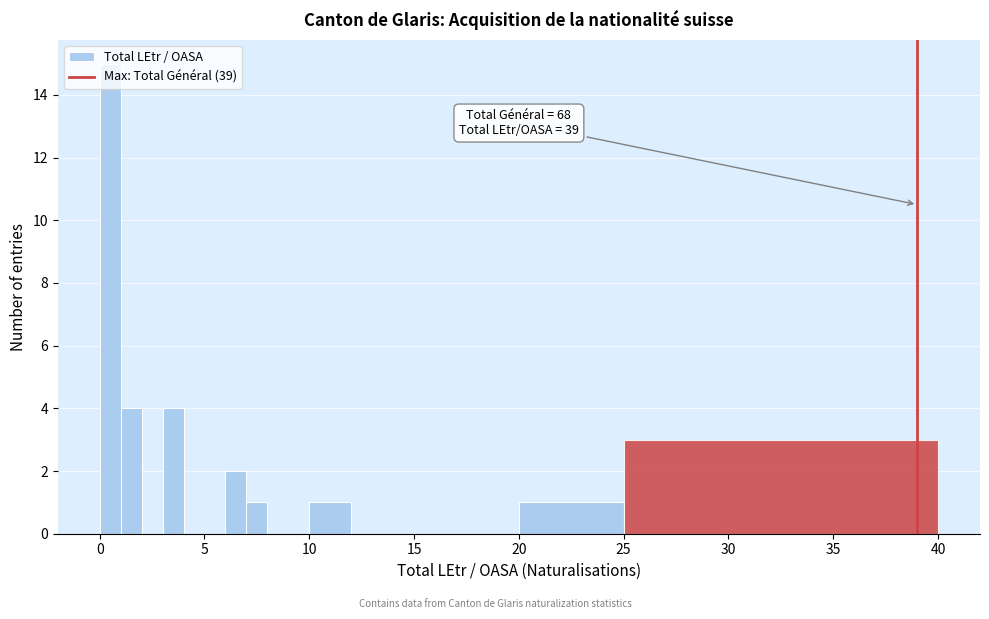

Read against the x-axis, roughly where is the centre of the tallest bar?

0.5